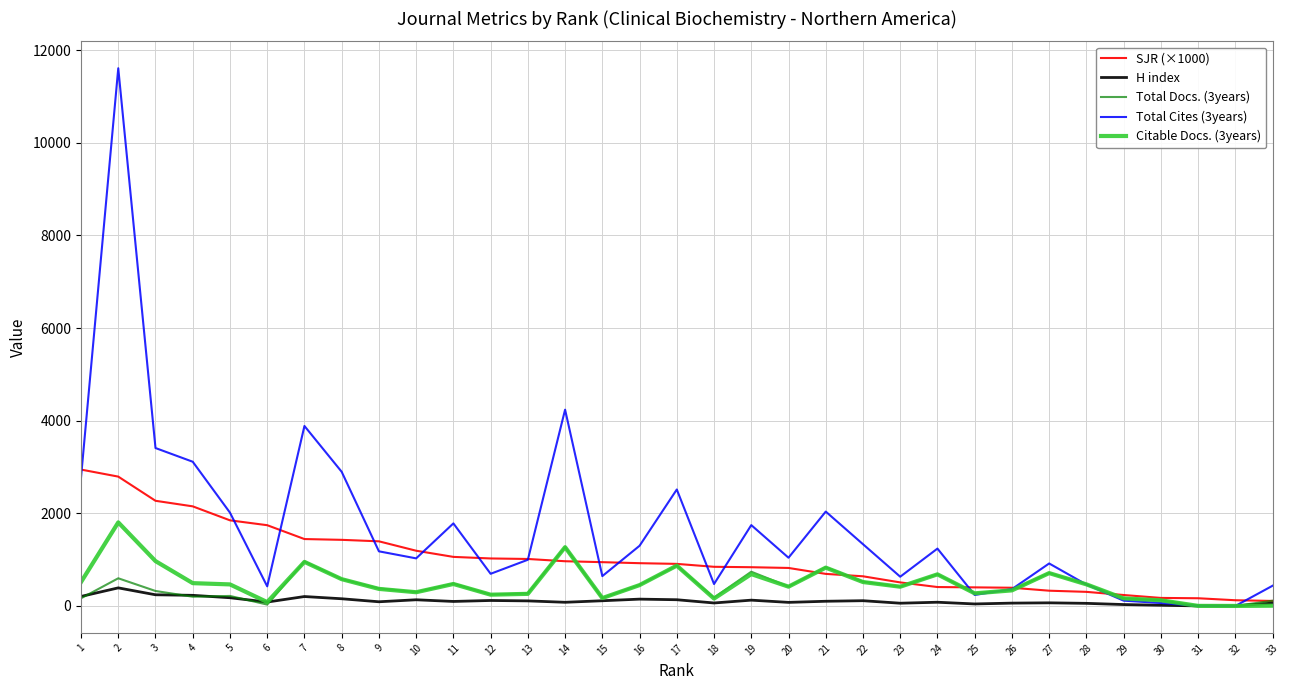

What is the total value across all series at 2?

17196.0